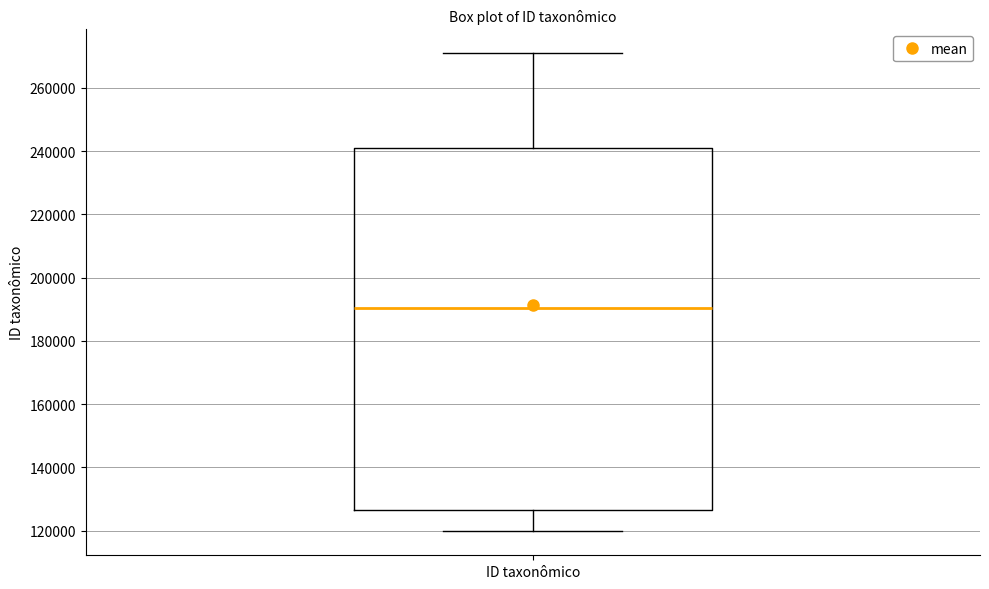

Read this box plot against the y-axis: the position of the median line, the range covered by the box, and the ends of both whiskers. The values are not printed on the chart, so give them approximately, as read against the axis.

median 190000, box 126000 to 240000, whiskers 120000 to 270000